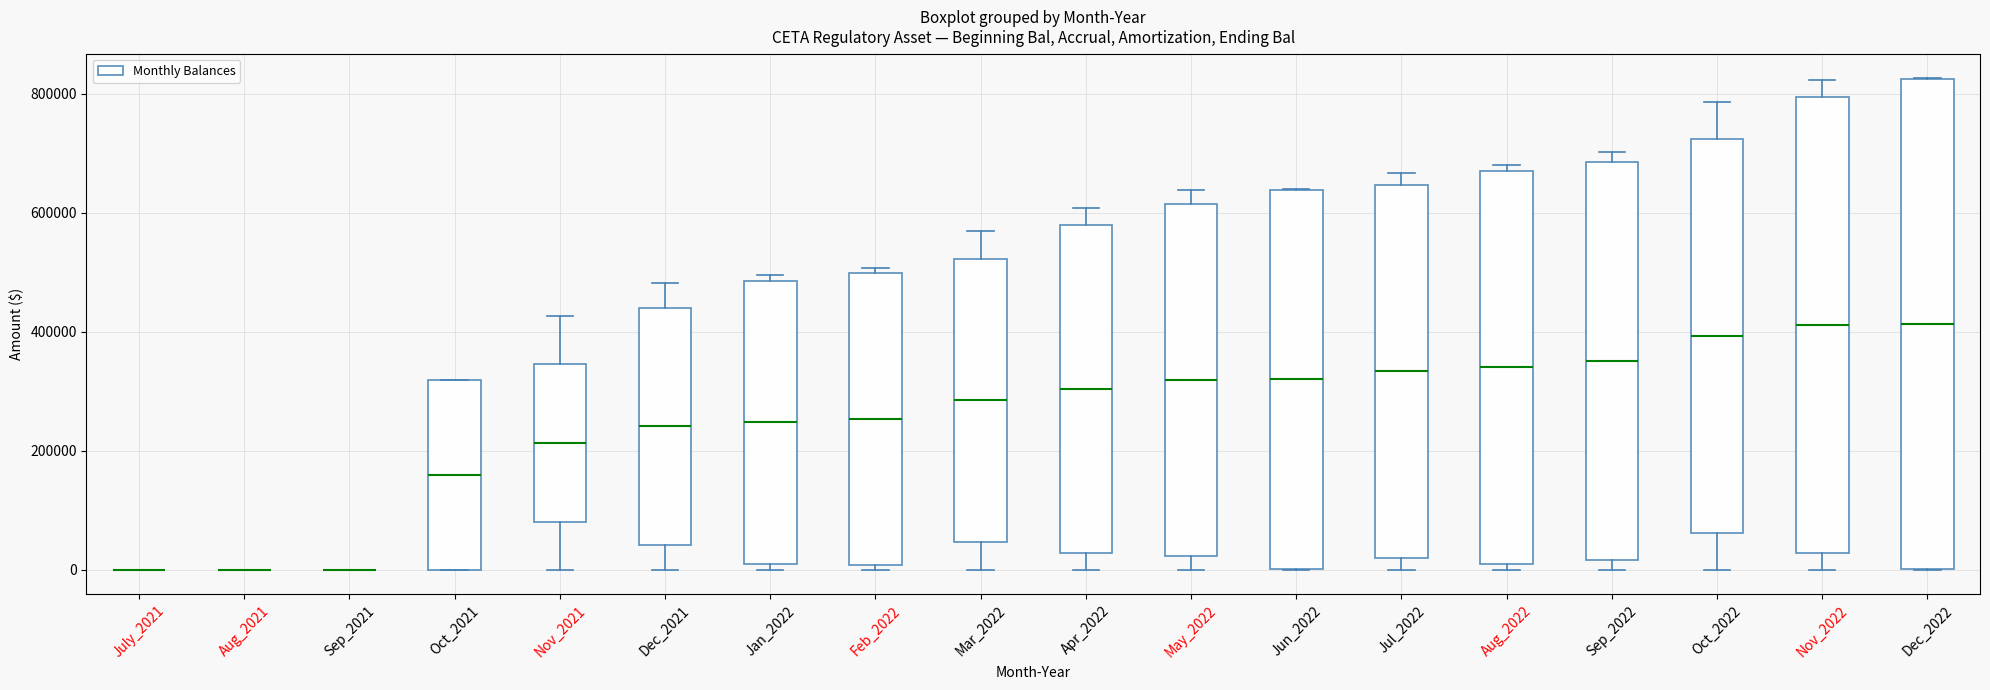

Where is the lower edge of the box for Nov_2022 on the y-axis? The values are not printed on the chart, so give them approximately, as read against the axis.

20000